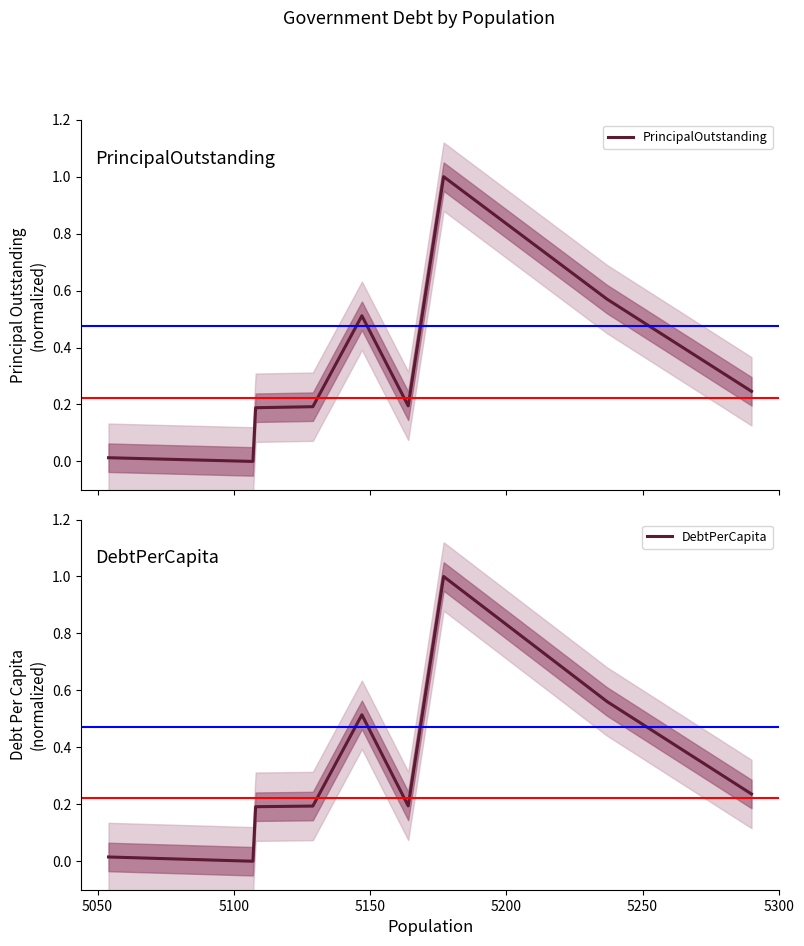

How many data points in PrincipalOutstanding are above 0?

8